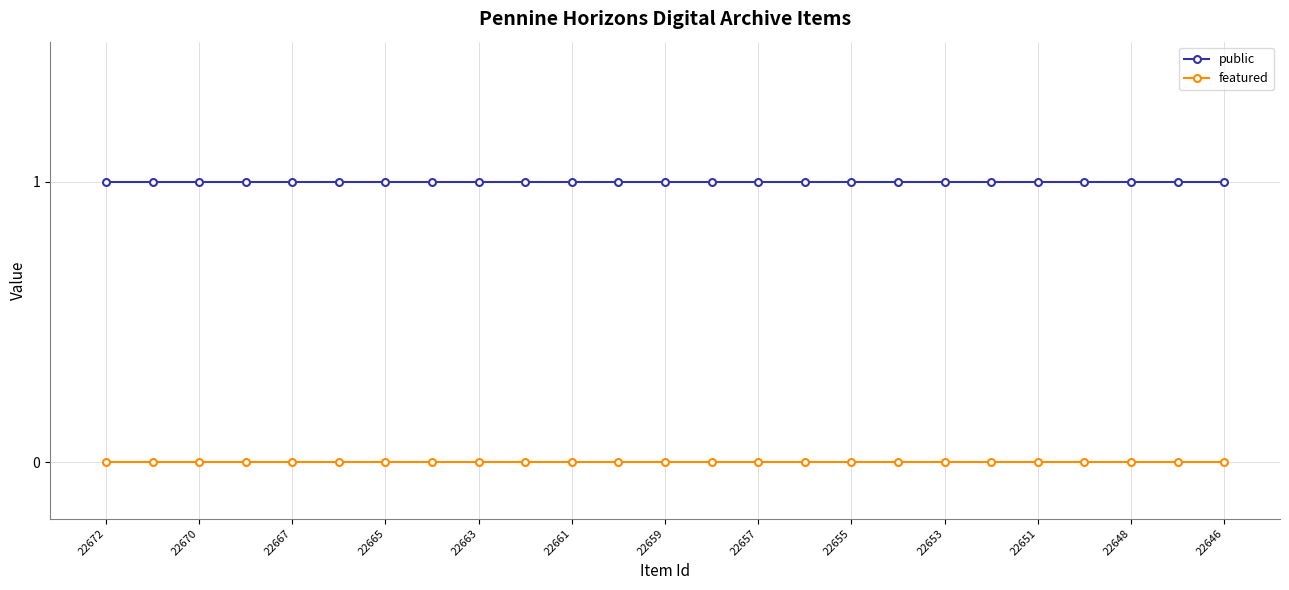

What is the value of the public point at the 5th from the left?

1